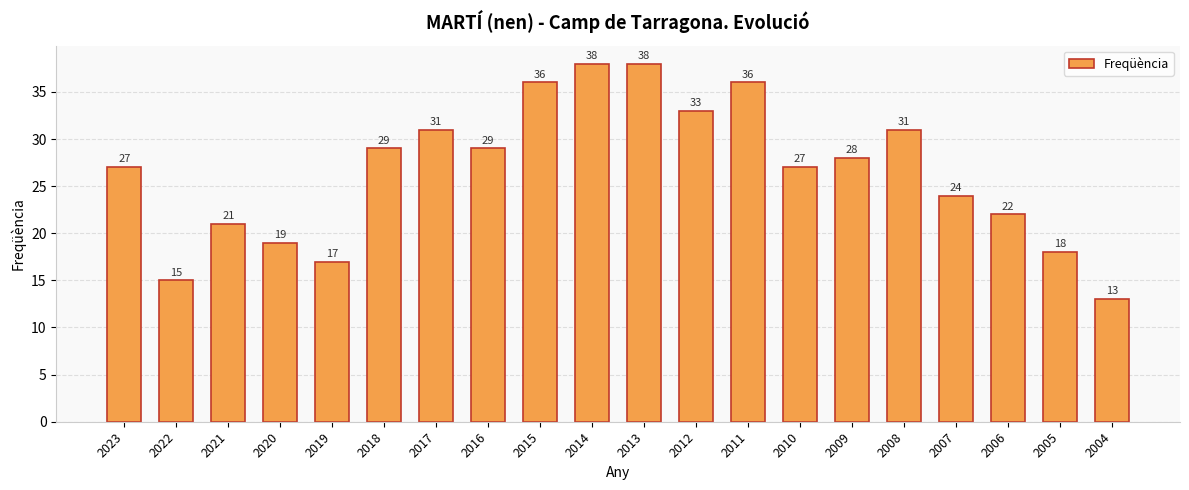

Approximately how many times larger is the value at 2006 compared to 2009?

0.8